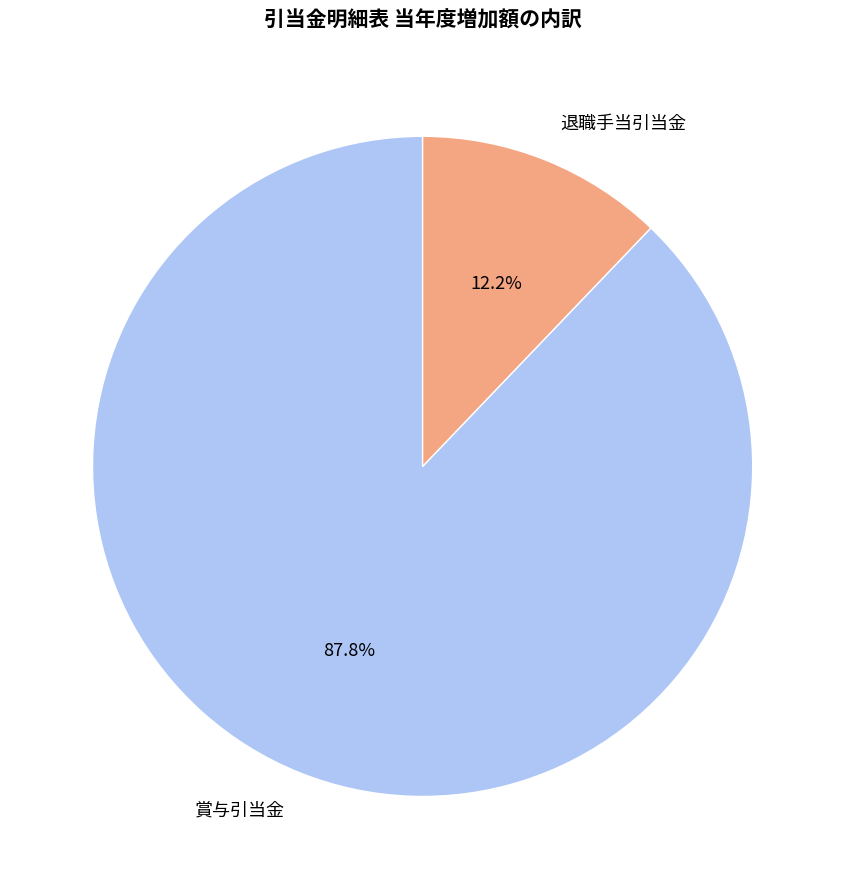

Rank the categories by value from highest to lowest.

賞与引当金, 退職手当引当金